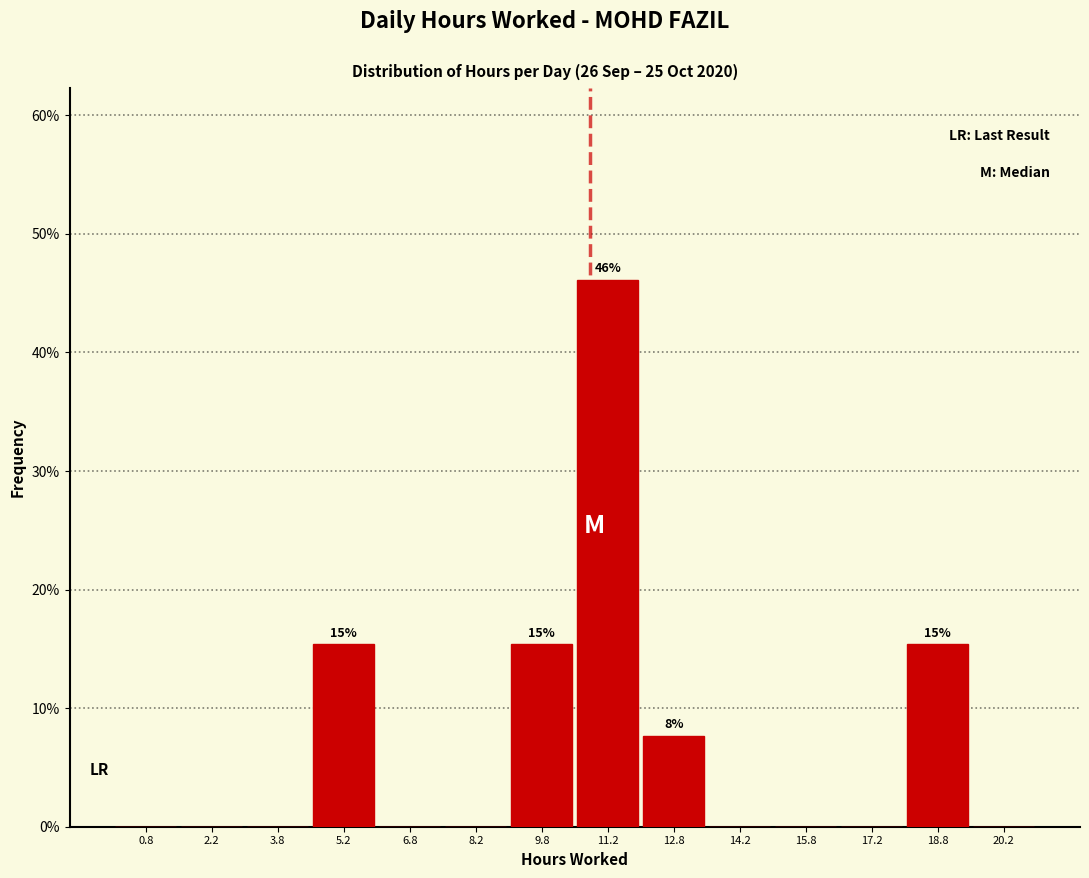

Over which range of the x-axis is the bar tallest?

10.5 to 12.0